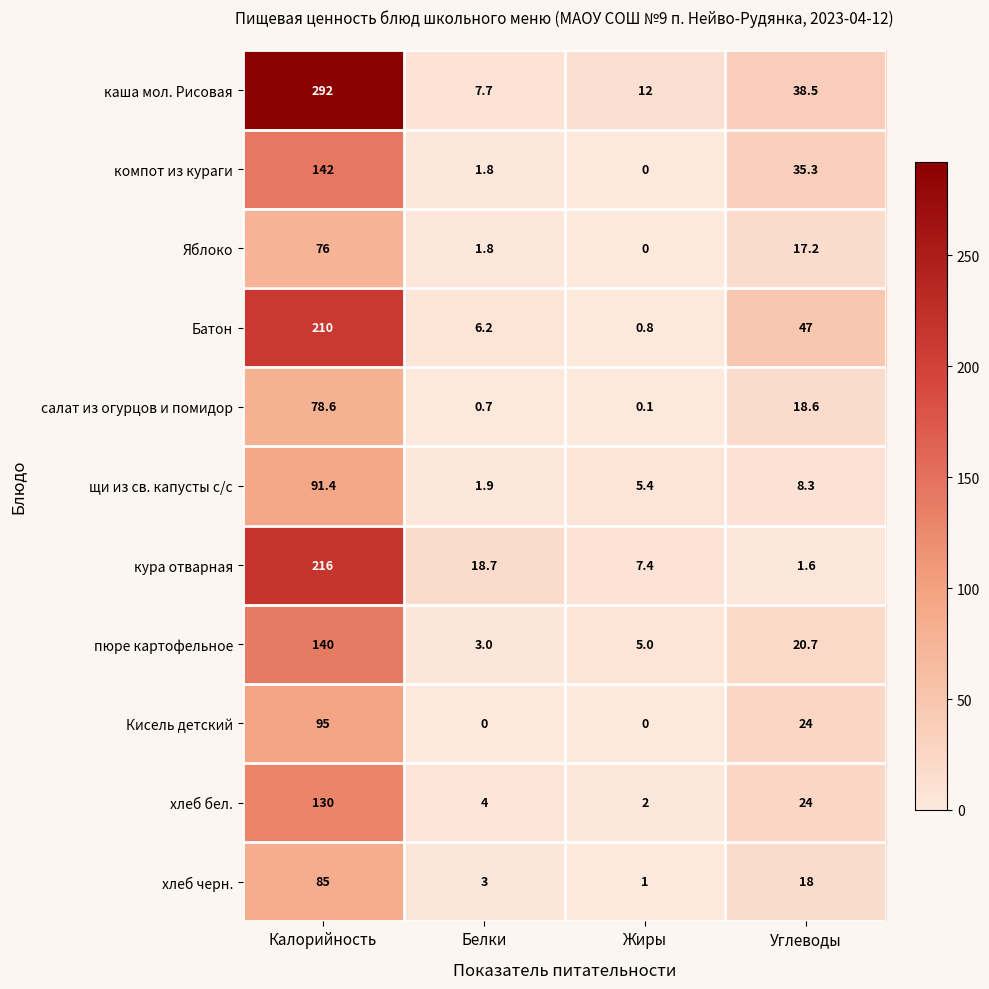

Which series has the largest range (max minus min)?

каша мол. Рисовая